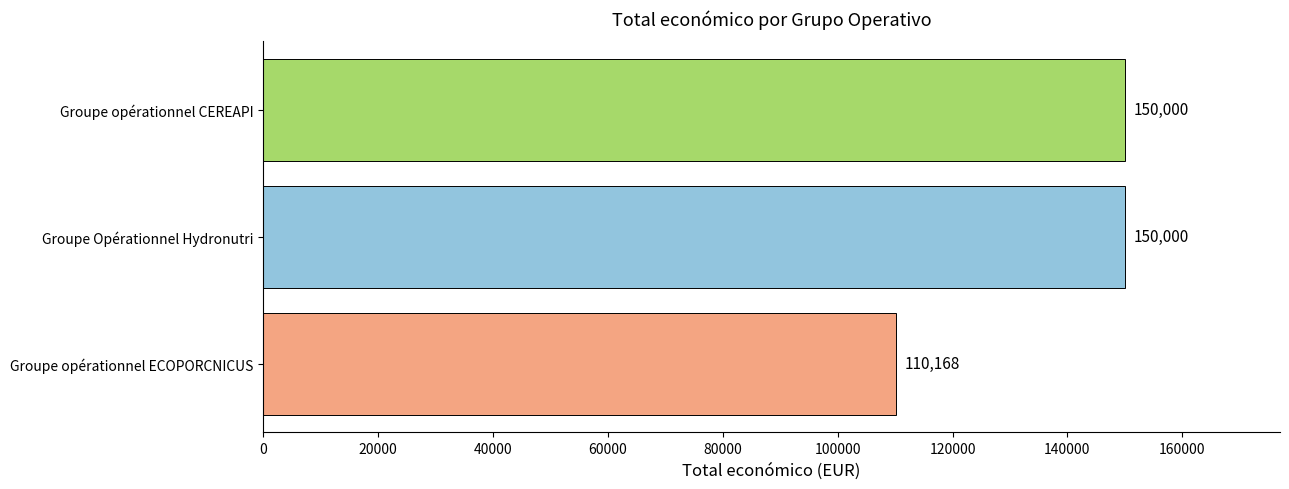

What is the maximum value shown in the chart?

150000